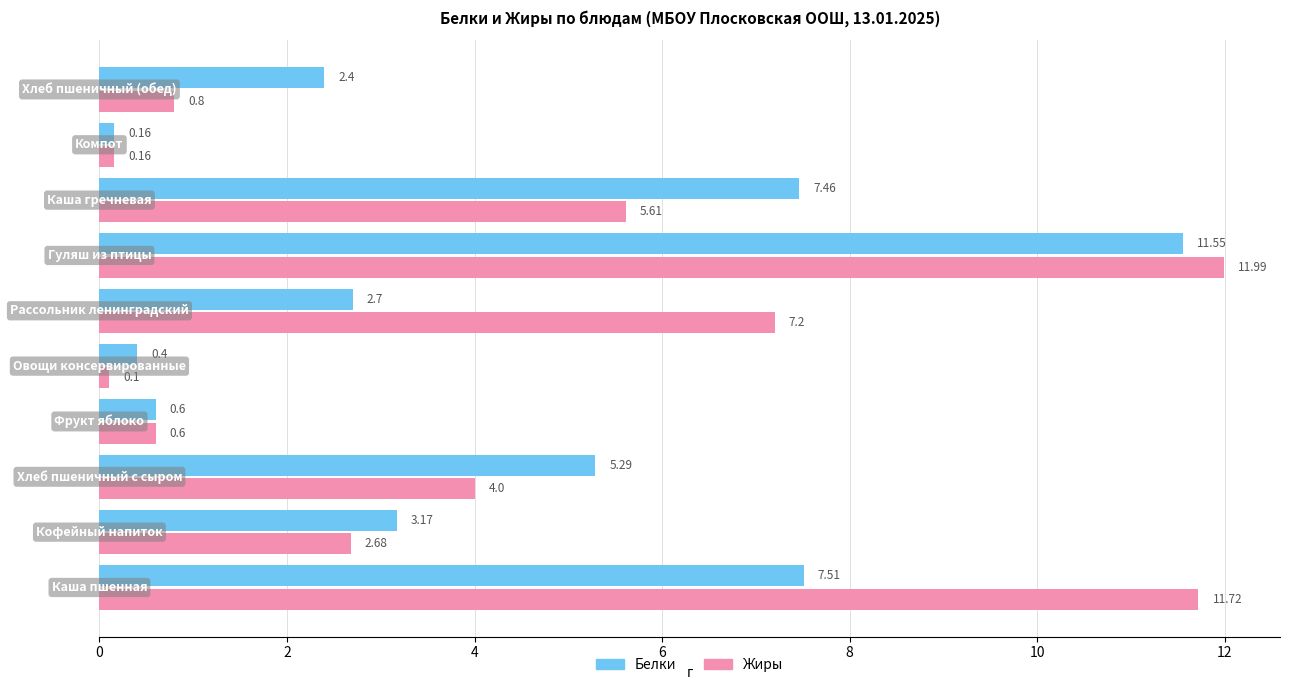

List the series in order of their overall mean, highest first.

Жиры, Белки